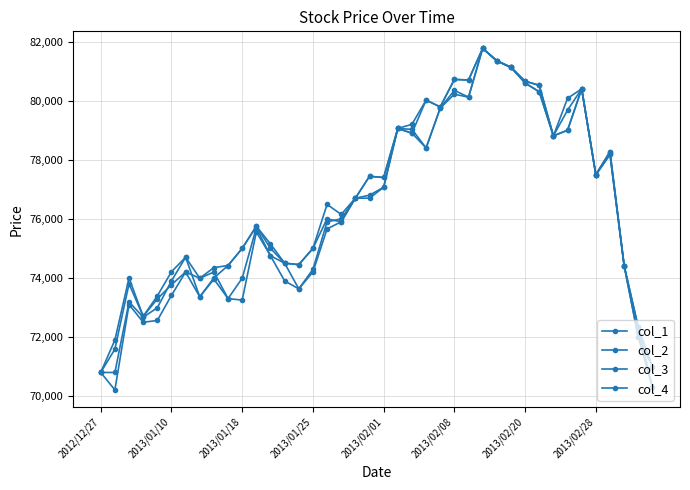

Count the number of data series in this chart.

4